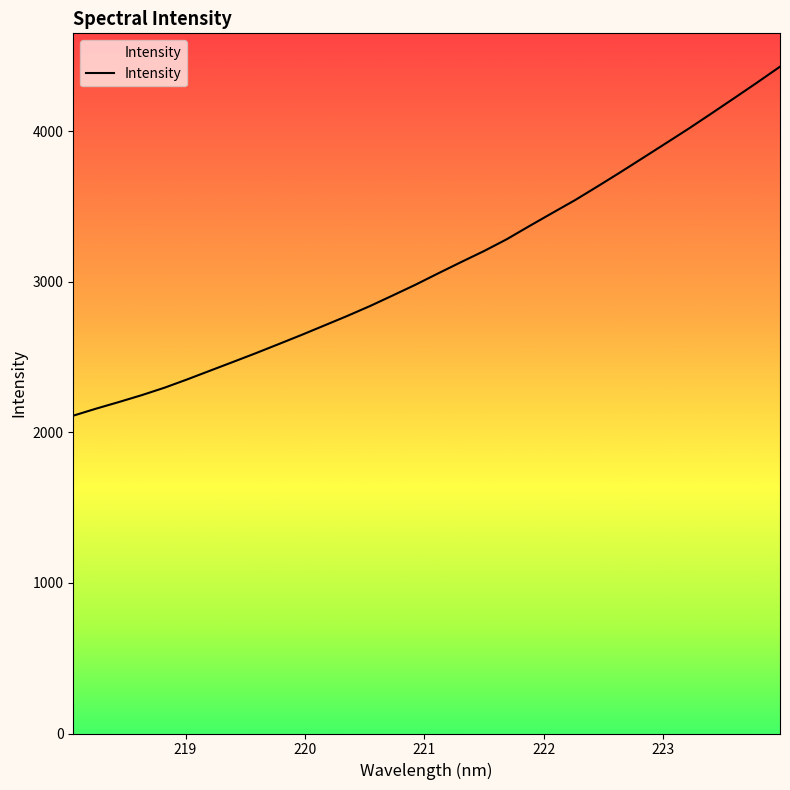

How many distinct data groups are displayed?

1